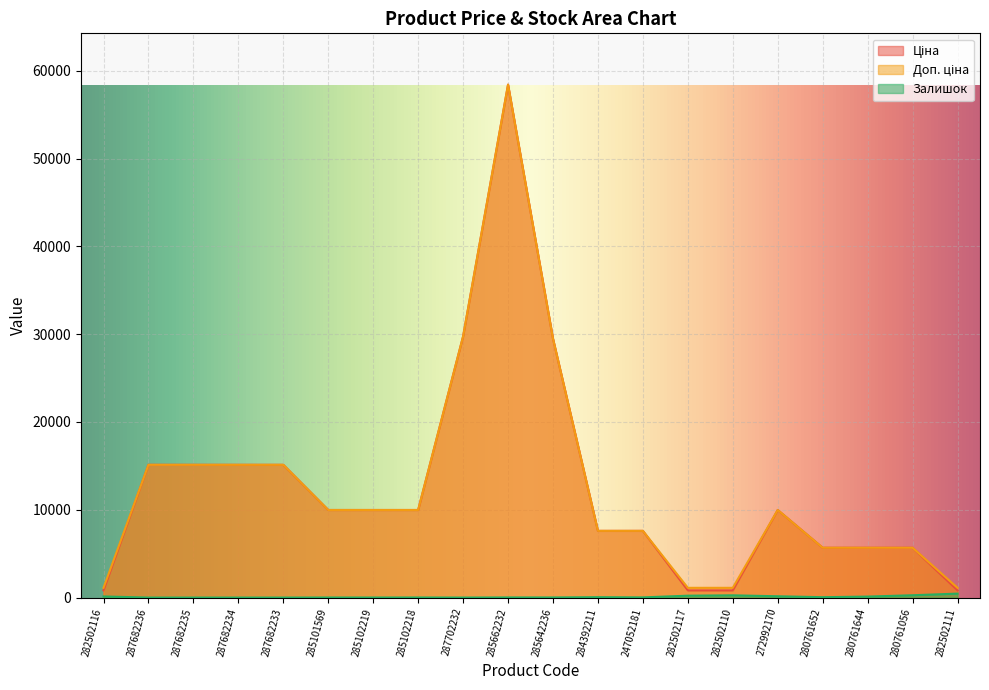

True or false: Ціна has more than 2 points higher than both neighbors.

False